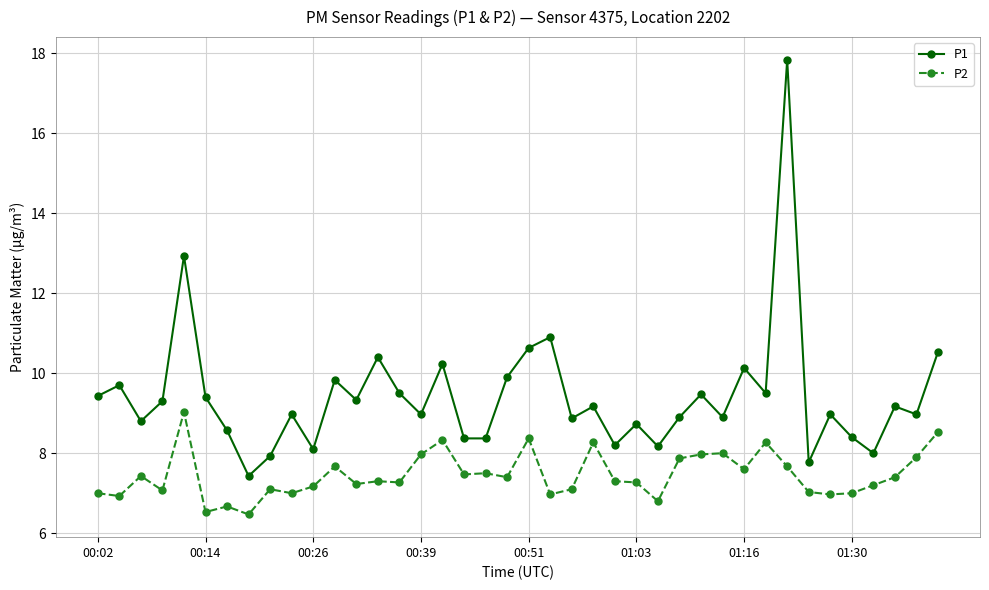

Does the chart display data point markers on the line(s)?

Yes